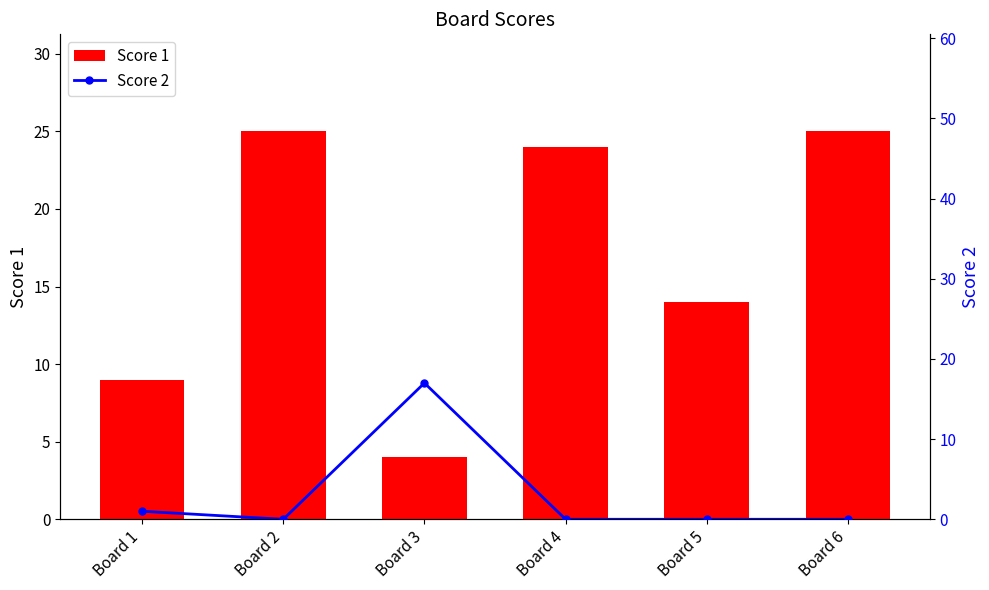

The value of Score 2 at Board 5 is 12. True or false?

False